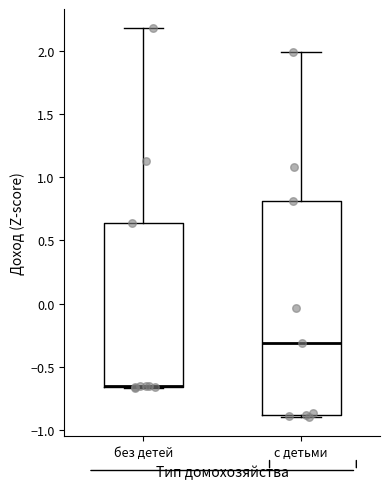

Where is the upper edge of the box for без детей on the y-axis? The values are not printed on the chart, so give them approximately, as read against the axis.

0.65